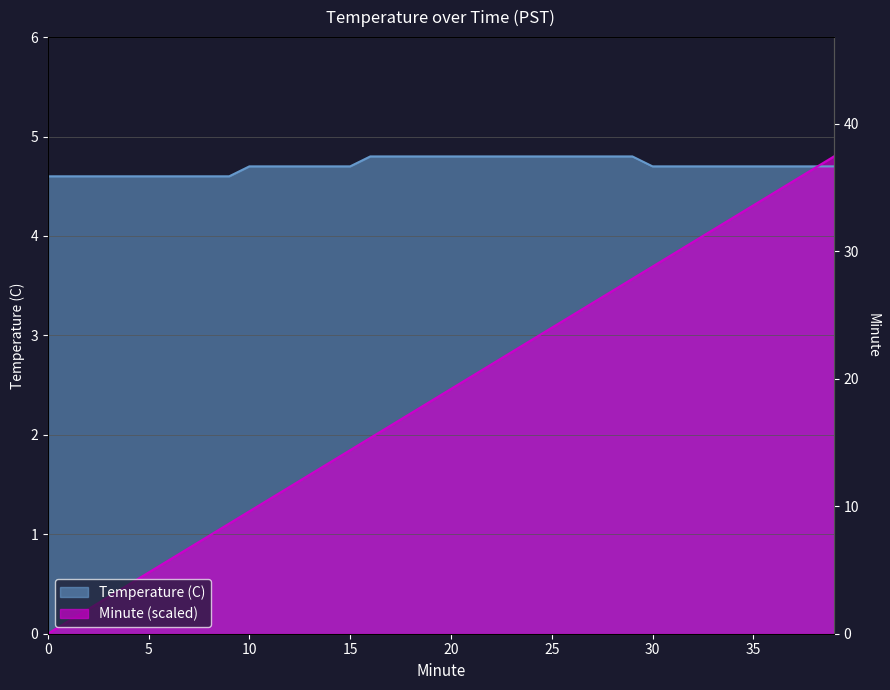

What is the value of the Temperature (C) point at the 1st from the left?

4.6